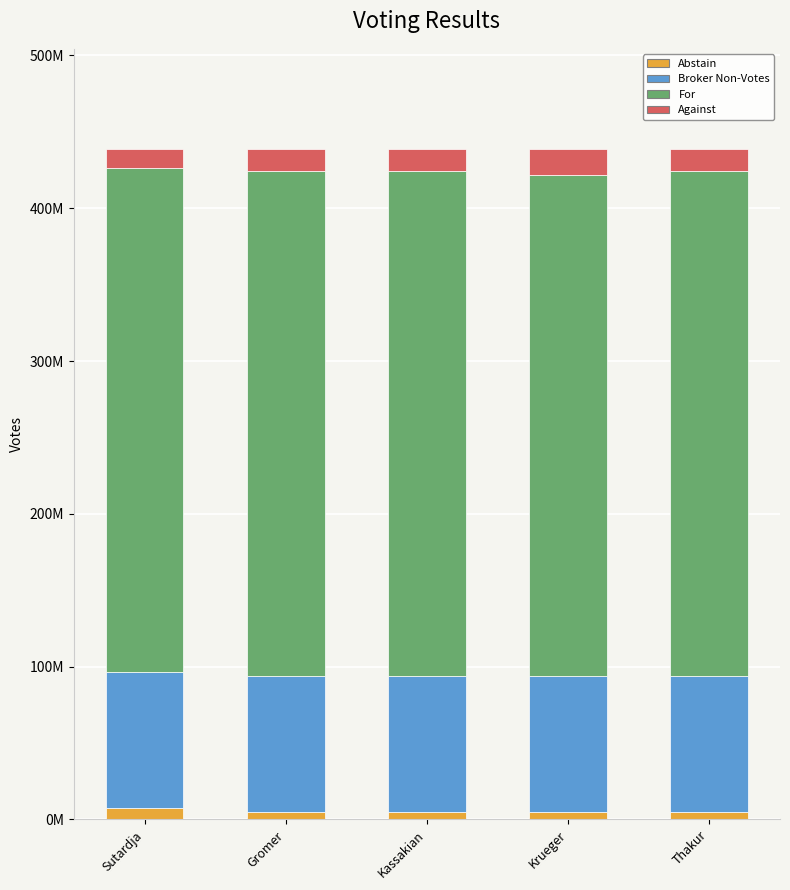

Does the chart contain any negative values?

No